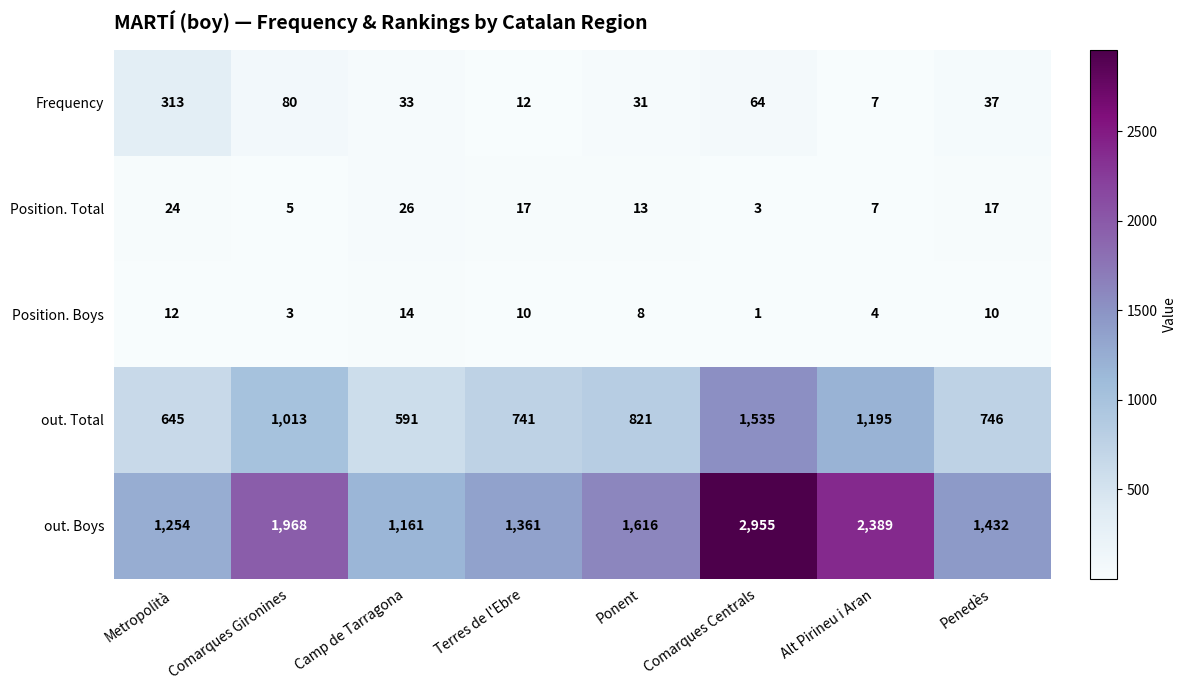

At how many categories does at least one series exceed 66?

8